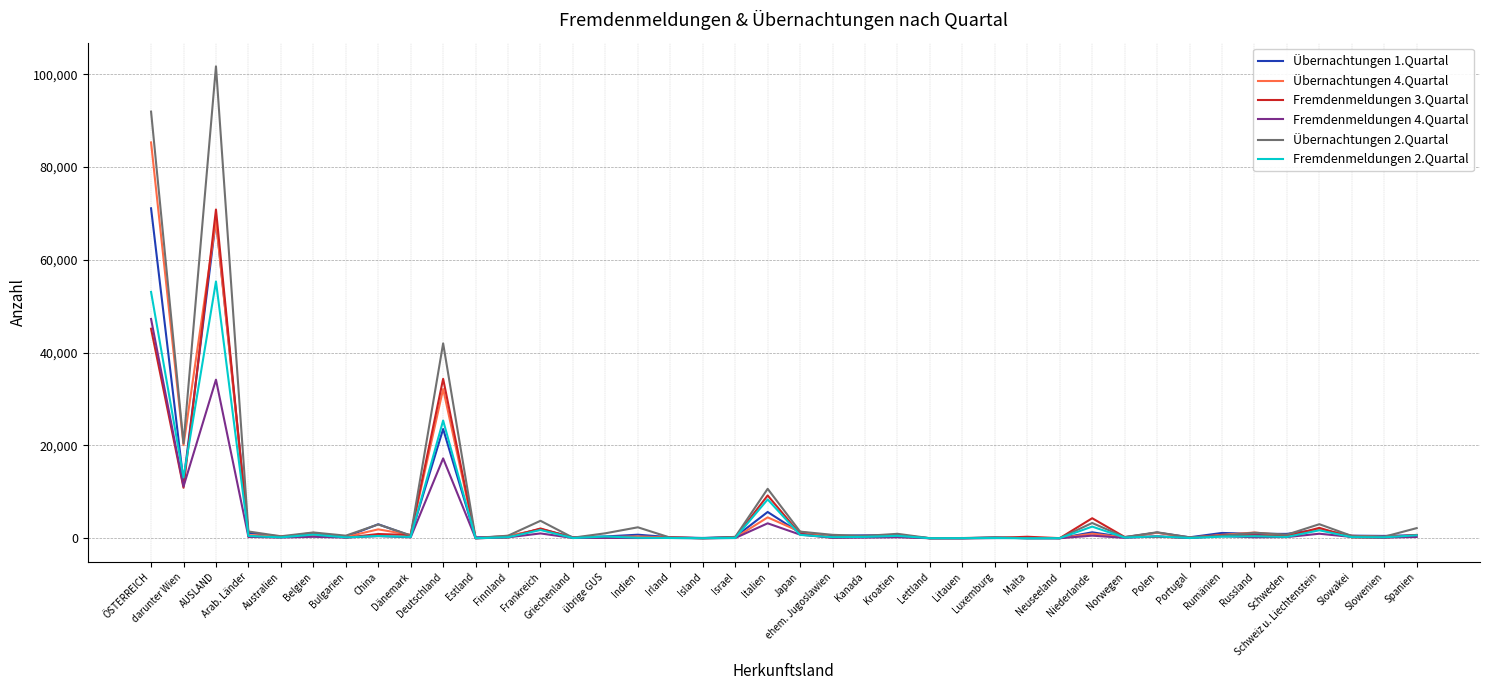

At how many categories does at least one series exceed 70019?

2